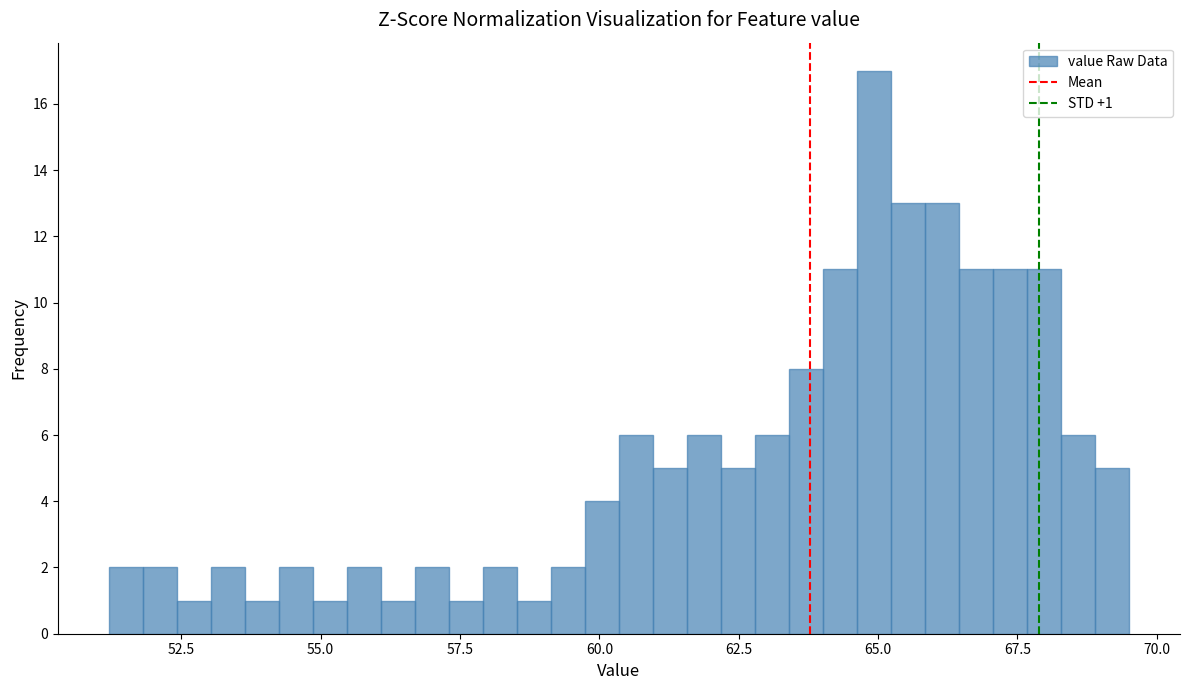

Read against the x-axis, roughly where is the centre of the tallest bar?

65.0